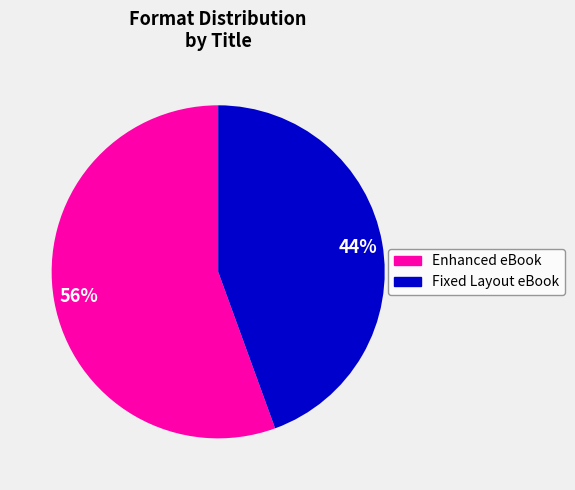

To the nearest percent, what is the average slice percentage?

50%